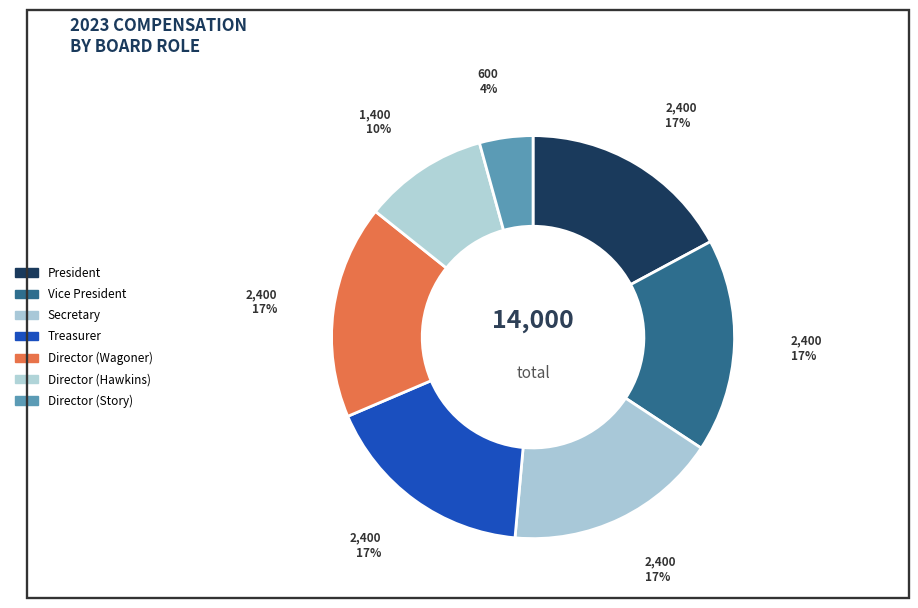

Does any single category account for the majority?

No